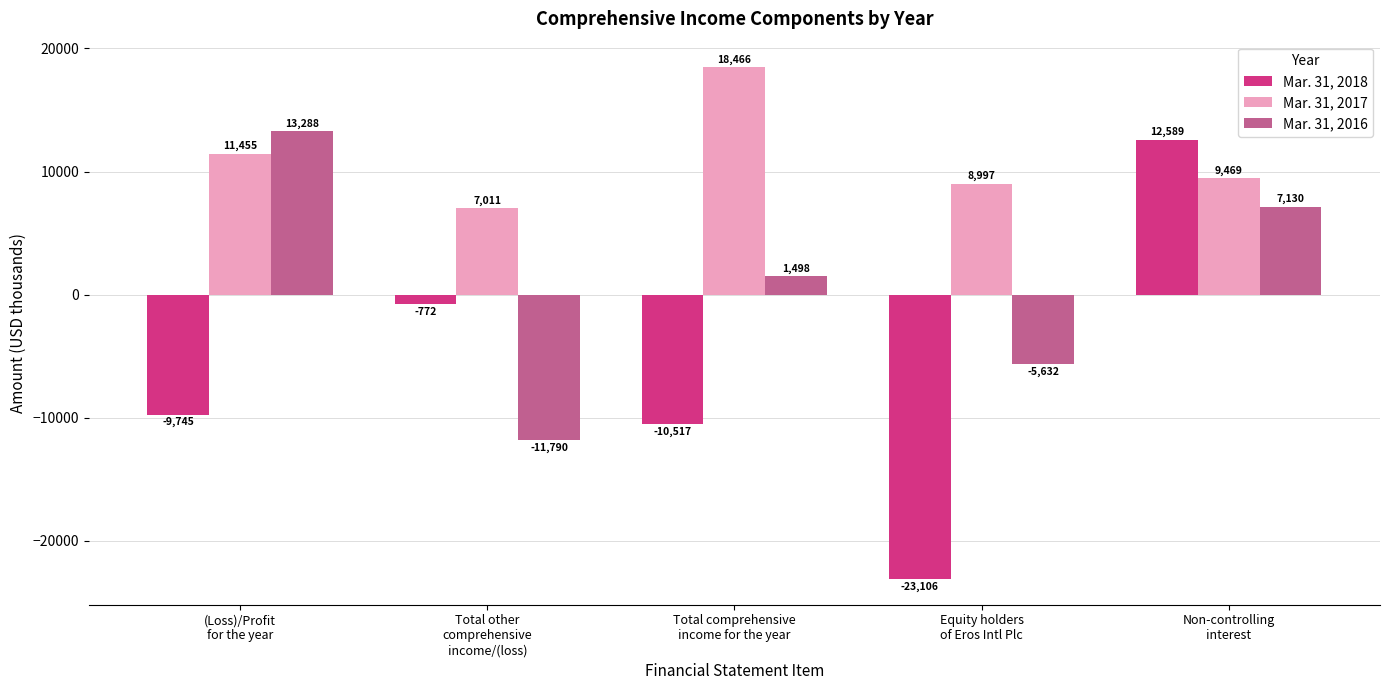

True or false: Mar. 31, 2017 has a value of 14298 at Non-controlling
interest.

False